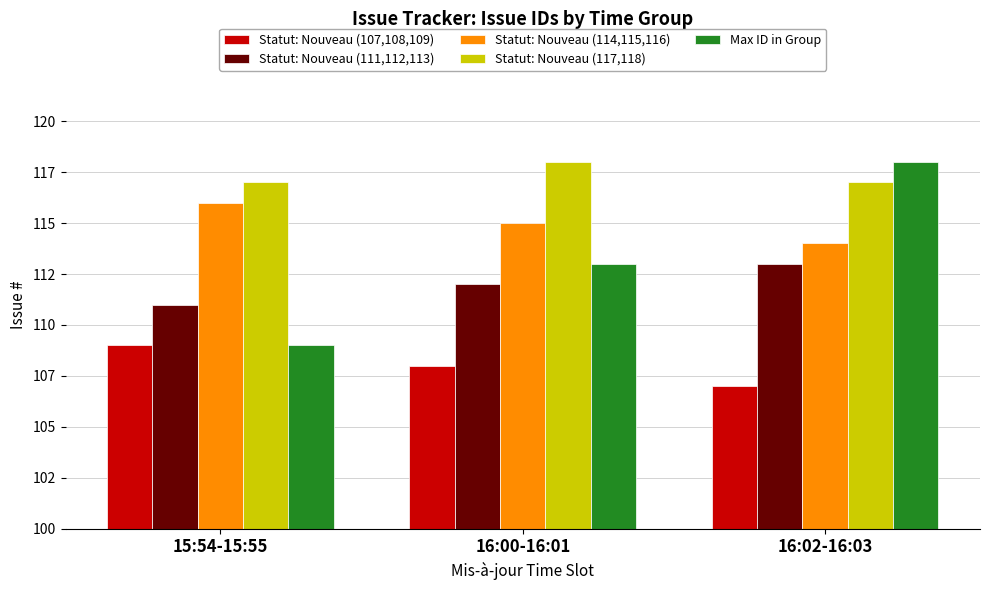

What is the value of the Statut: Nouveau (117,118) bar at the 1st from the left?

117